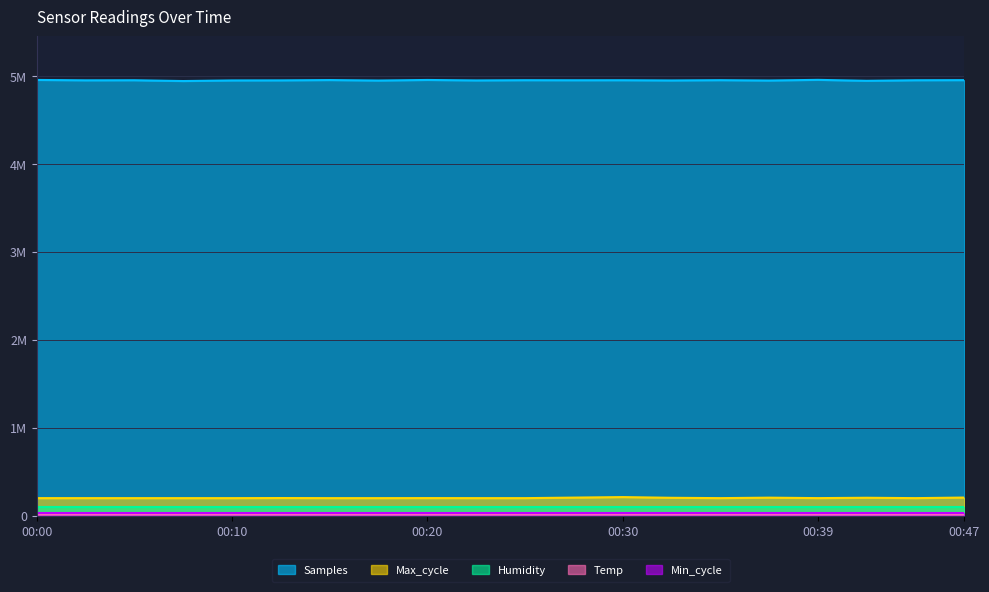

Which has a higher value, 00:34 or 00:42?

00:34